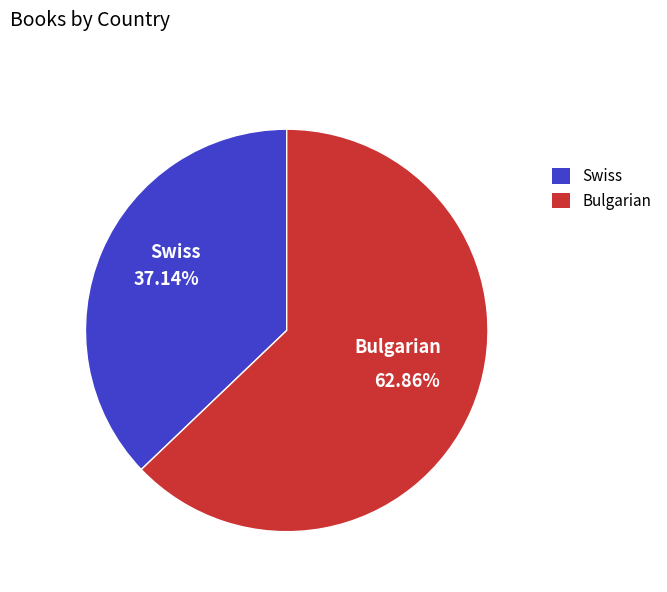

What is the ratio of the value at Swiss to the value at Bulgarian?

0.6